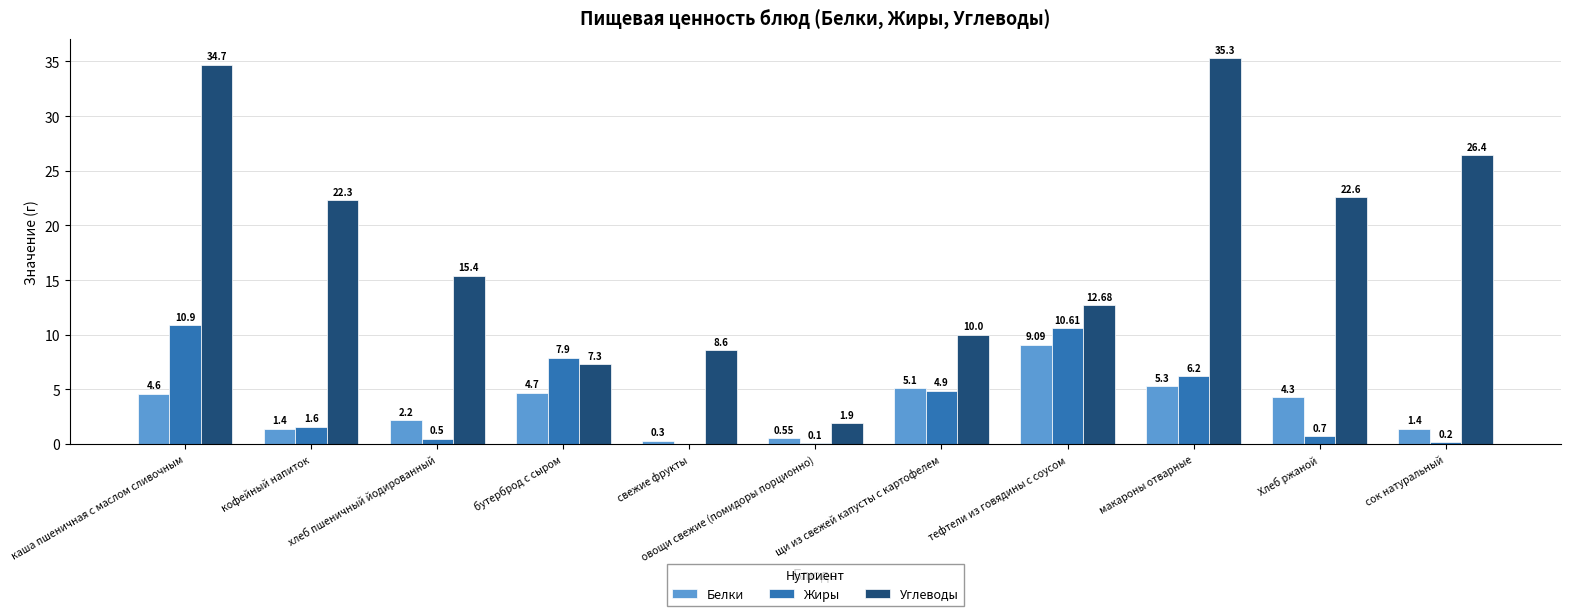

What is the total value across all series at свежие фрукты?

8.9